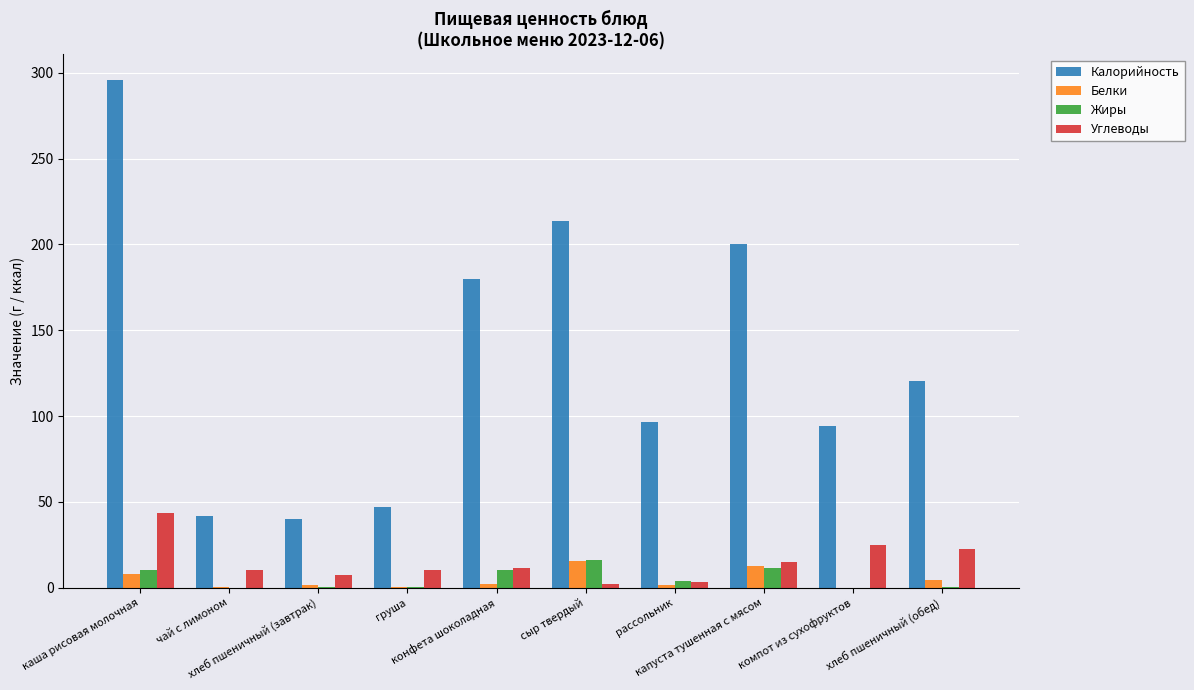

What is the maximum value shown in the chart?

296.0